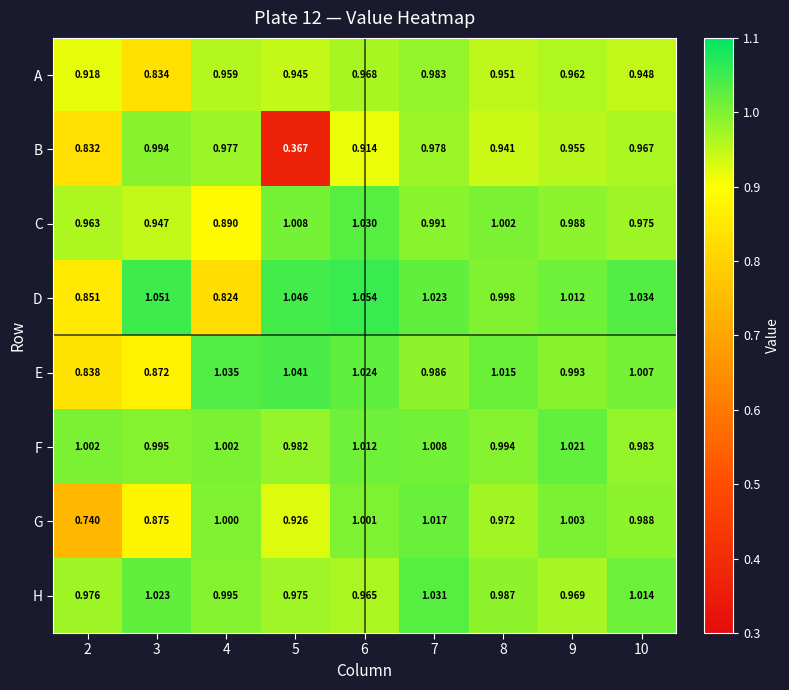

At how many categories does at least one series exceed 0?

9